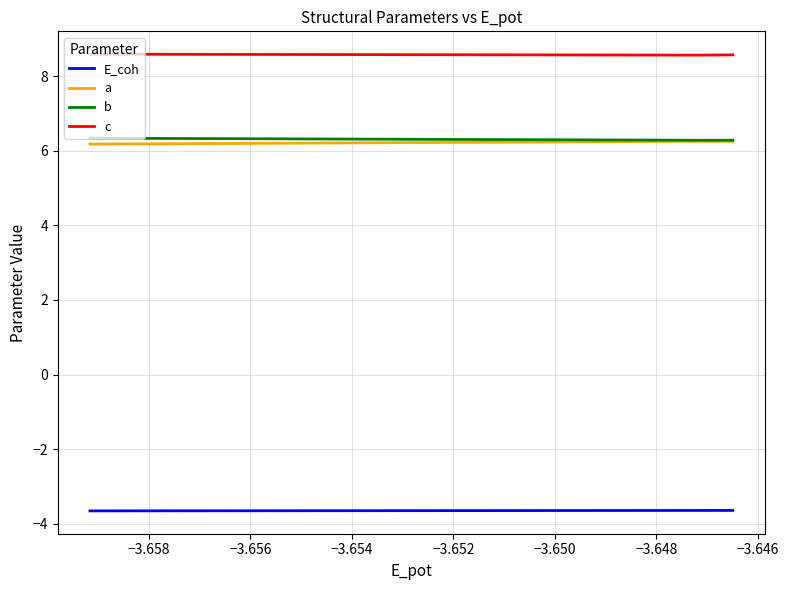

What are all the series names shown in the legend?

E_coh, a, b, c